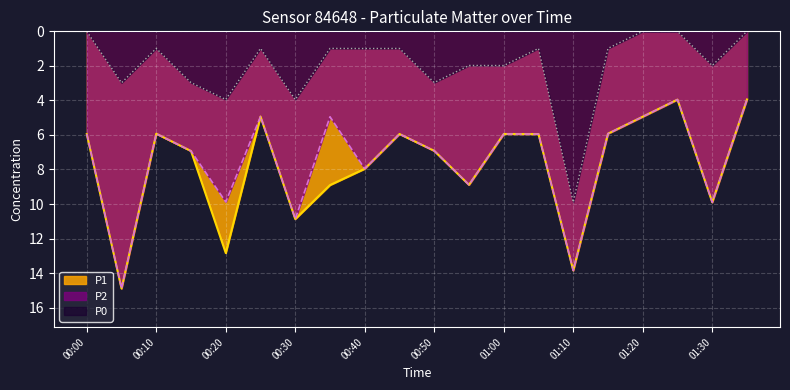

At which label does P2 reach its minimum?

01:35